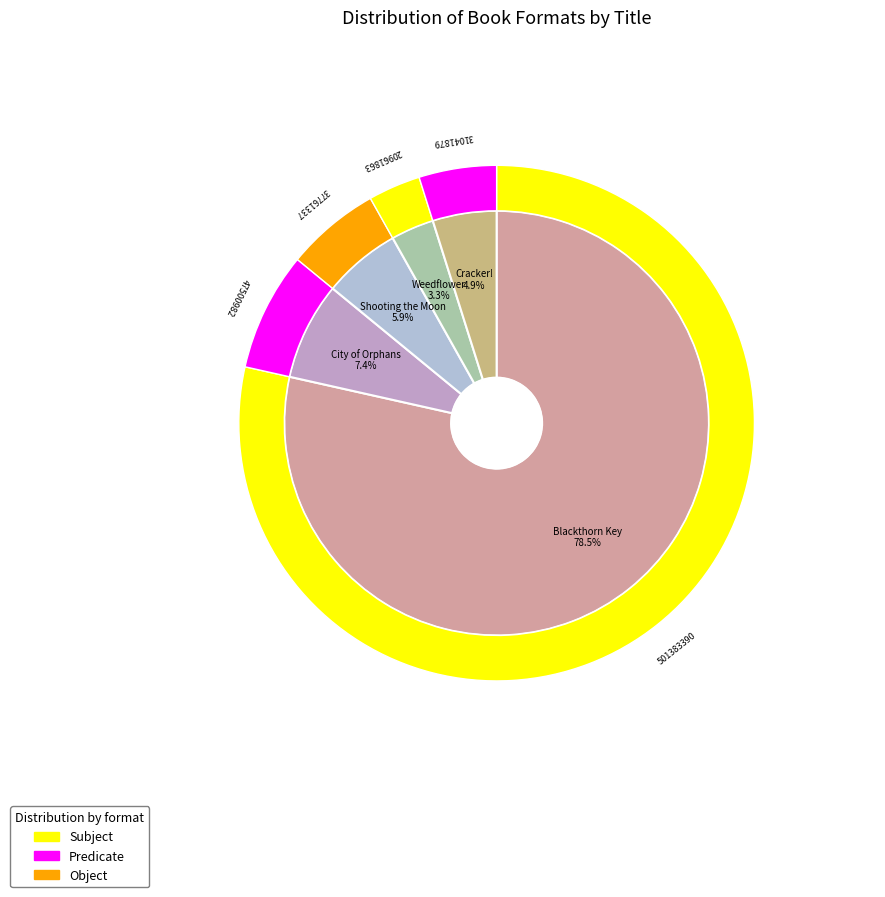

What percentage is the Blackthorn Key slice, to the nearest percent?

79%